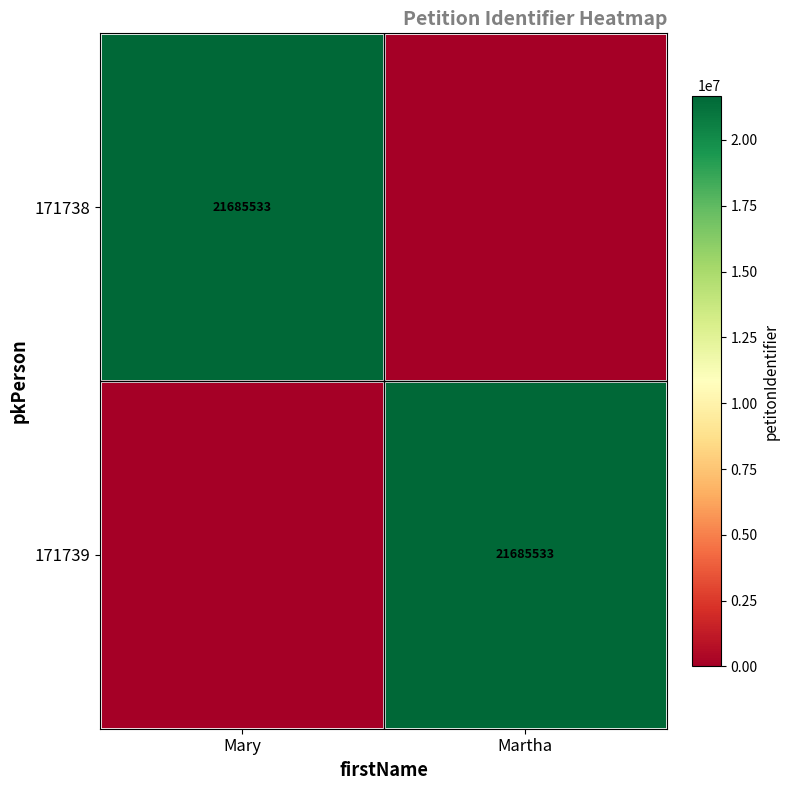

The 171738 series shows 21685533 at Mary. True or false?

True